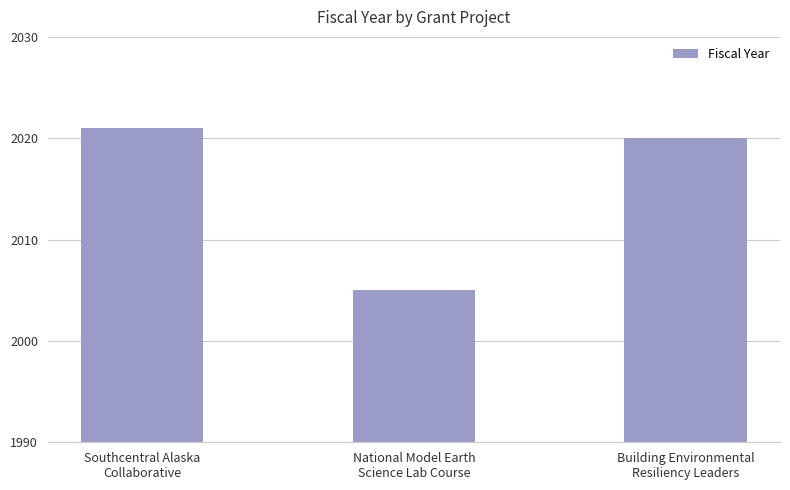

What is the smallest value displayed?

2005